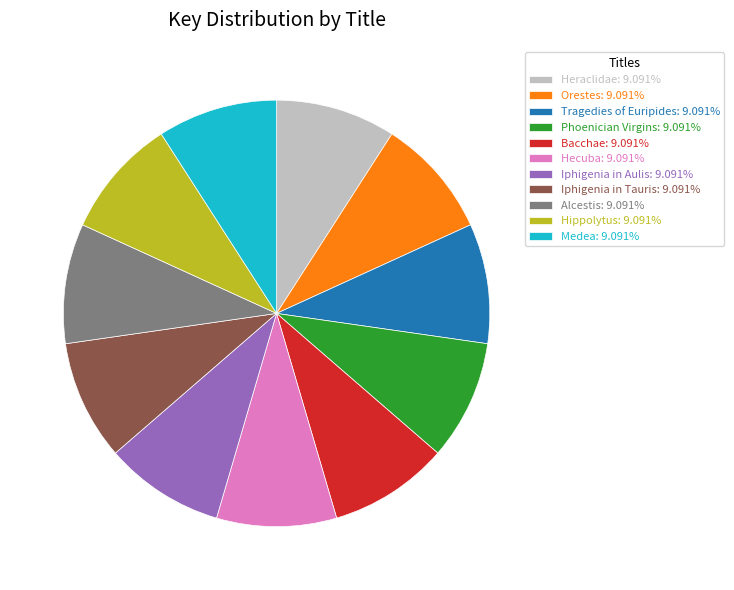

Approximately how many times larger is the value at Hippolytus: 9.091% compared to Bacchae: 9.091%?

1.0